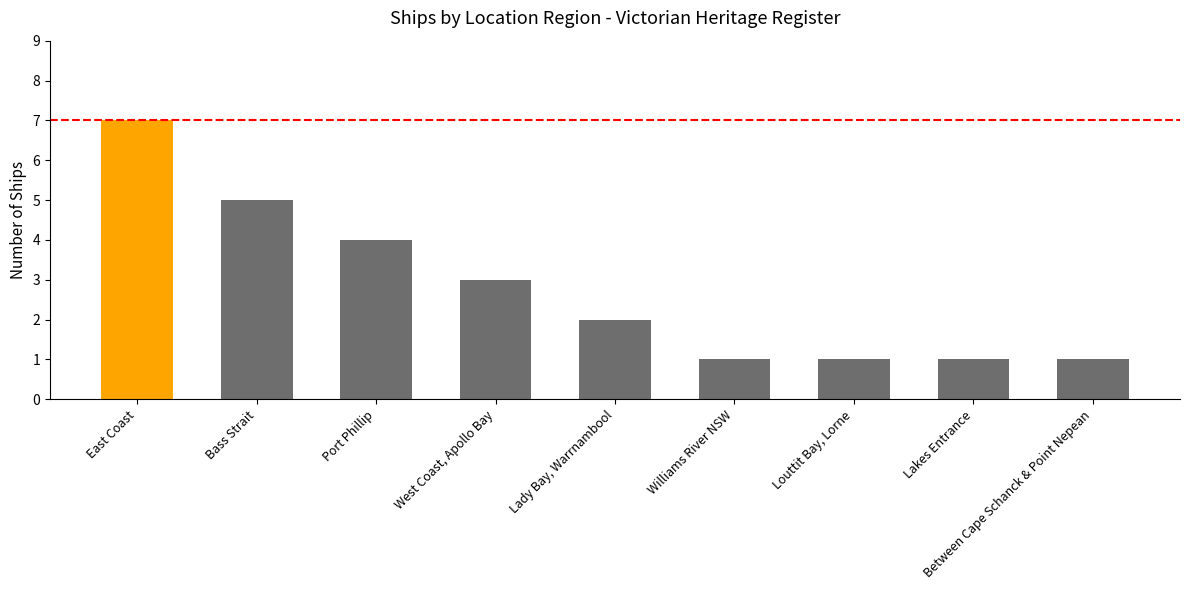

What value does the data have at Lakes Entrance?

1